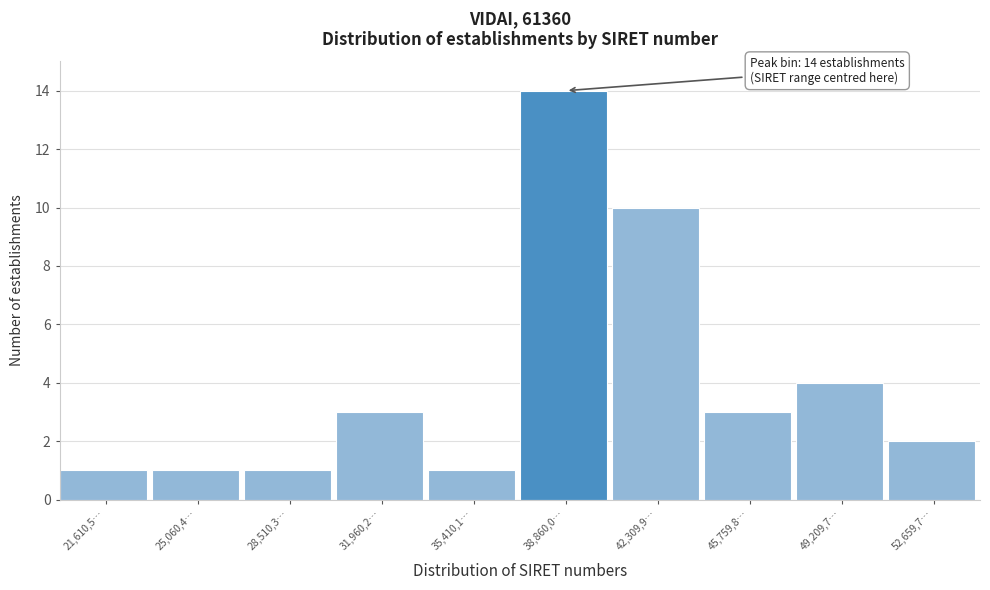

Reading left to right, extract all data points from this chart.

21,610,5…=1	25,060,4…=1	28,510,3…=1	31,960,2…=3	35,410,1…=1	38,860,0…=14	42,309,9…=10	45,759,8…=3	49,209,7…=4	52,659,7…=2